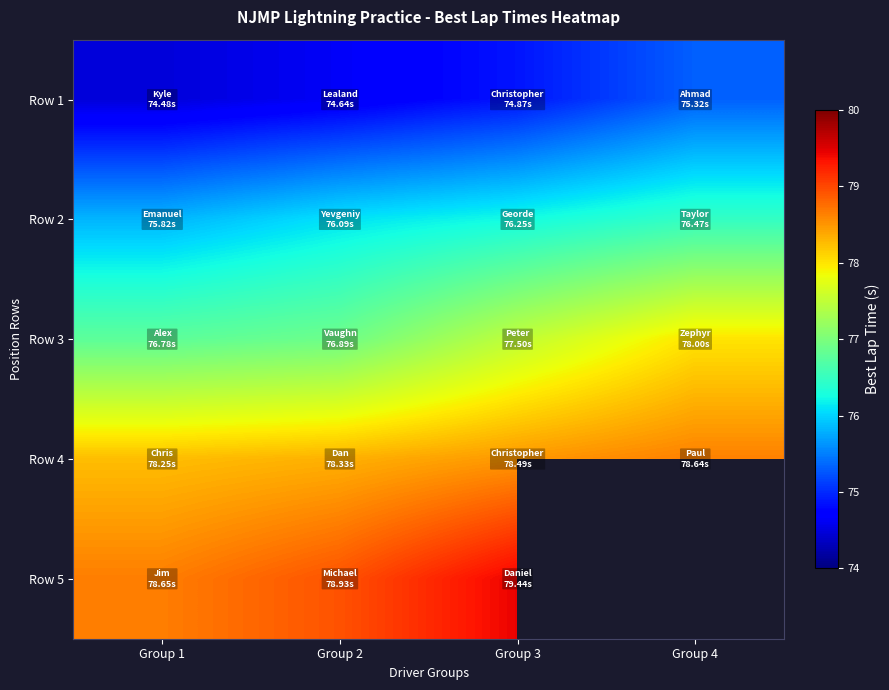

At which category does the chart reach its minimum across all series?

Group 1